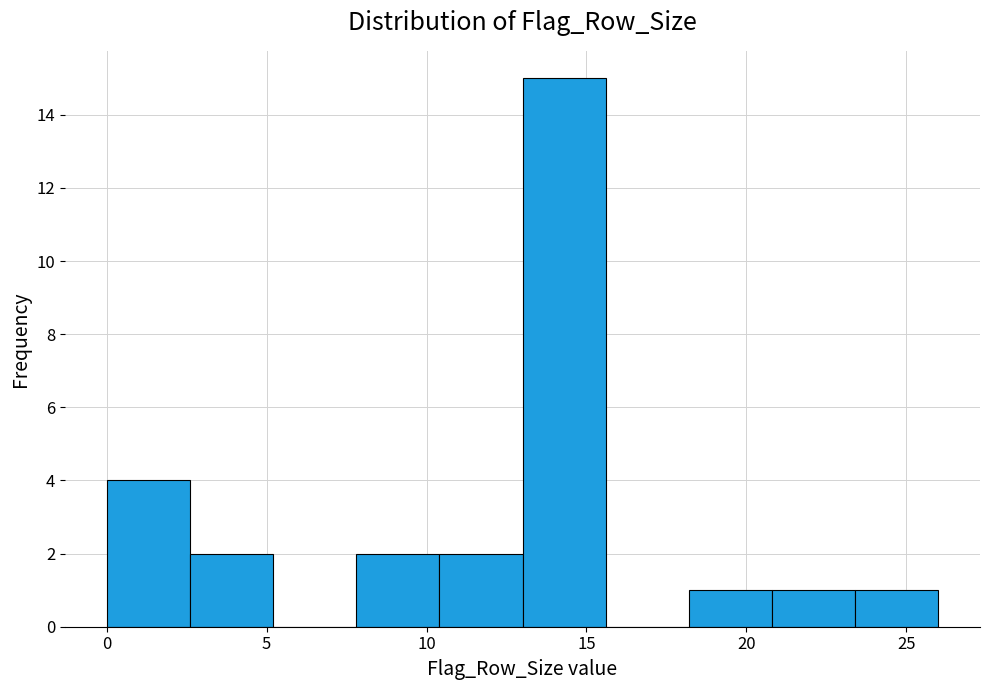

Over which range of the x-axis is the bar tallest?

13.0 to 15.6